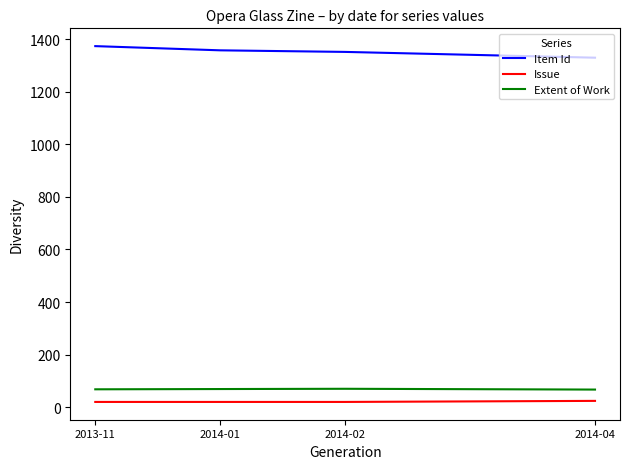

True or false: Extent of Work and Item Id intersect in this chart.

False